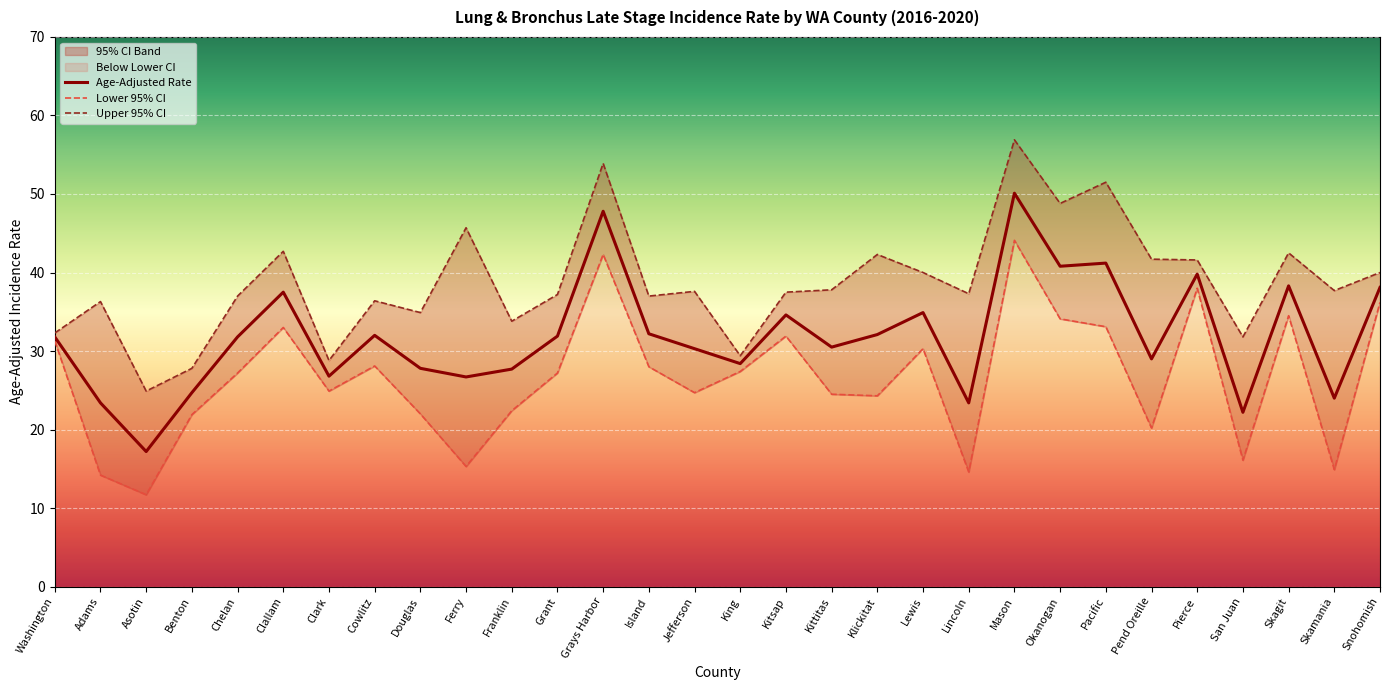

How many data points does each series have?

30